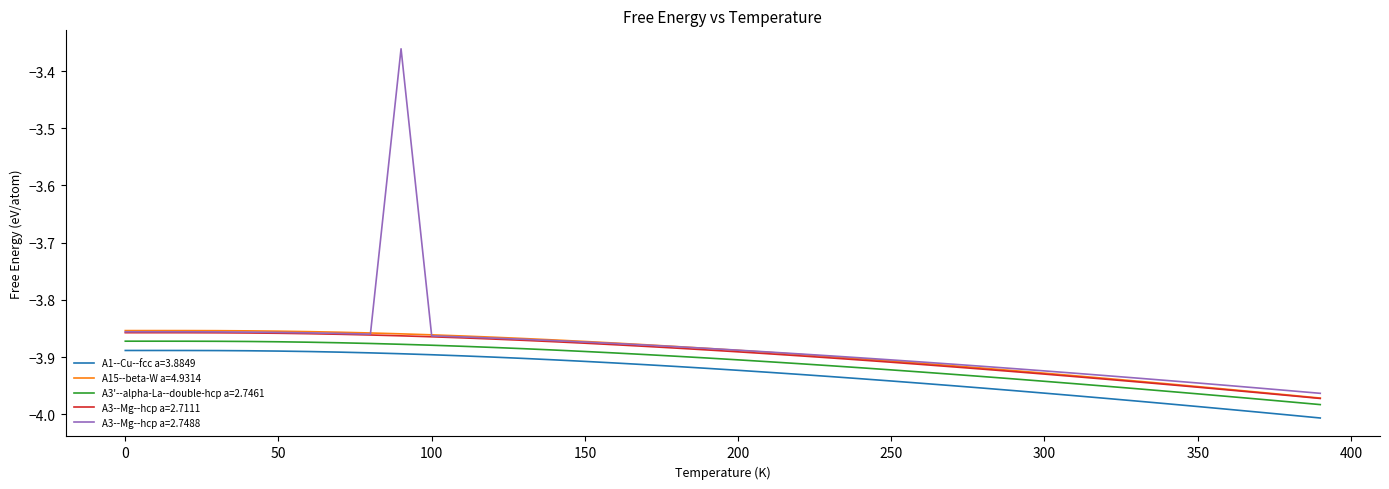

True or false: A1--Cu--fcc a=3.8849 and A3--Mg--hcp a=2.7488 cross at least once.

False